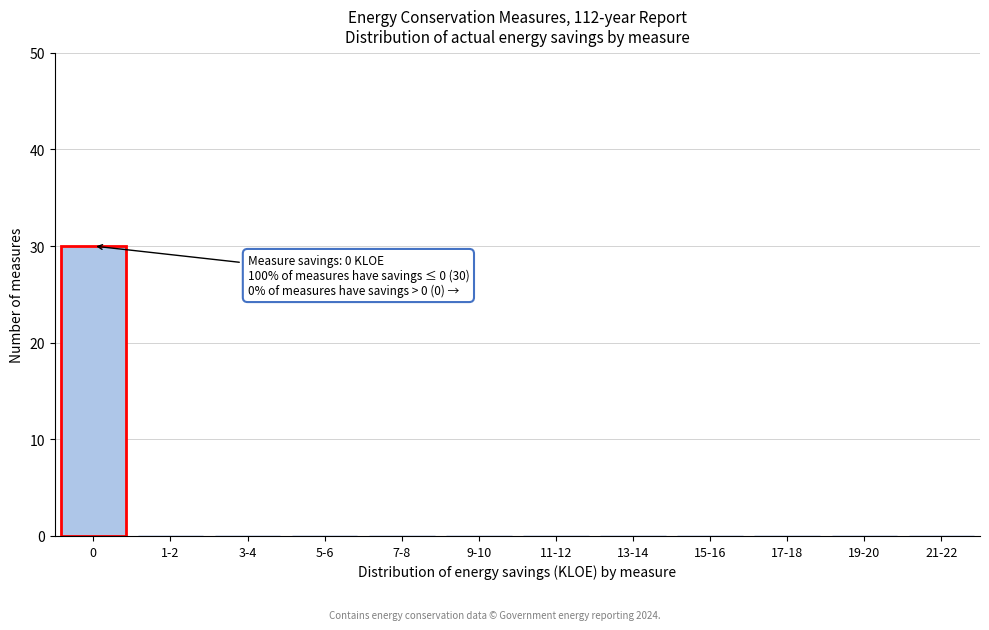

Reading left to right, transcribe all the data shown in this chart.

0=30	1-2=0	3-4=0	5-6=0	7-8=0	9-10=0	11-12=0	13-14=0	15-16=0	17-18=0	19-20=0	21-22=0